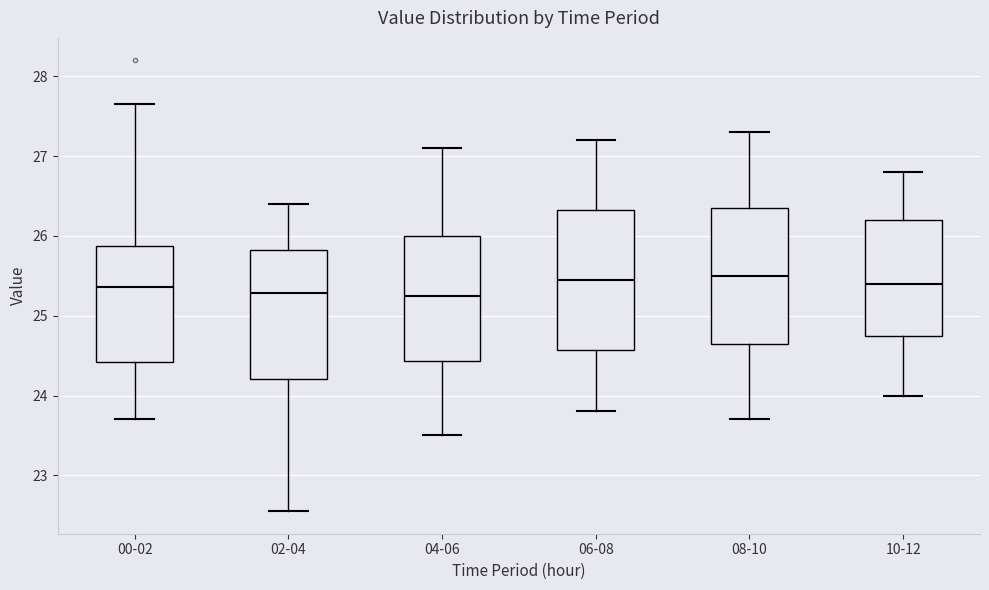

Reading left to right, read every box against the y-axis: the position of its median line, the range the box covers, and the ends of its whiskers. The values are not printed on the chart, so give them approximately, as read against the axis.

00-02: median 25.4, box 24.4 to 25.9, whiskers 23.7 to 27.7
02-04: median 25.3, box 24.2 to 25.8, whiskers 22.6 to 26.4
04-06: median 25.3, box 24.4 to 26.0, whiskers 23.5 to 27.1
06-08: median 25.5, box 24.6 to 26.3, whiskers 23.8 to 27.2
08-10: median 25.5, box 24.7 to 26.4, whiskers 23.7 to 27.3
10-12: median 25.4, box 24.8 to 26.2, whiskers 24.0 to 26.8